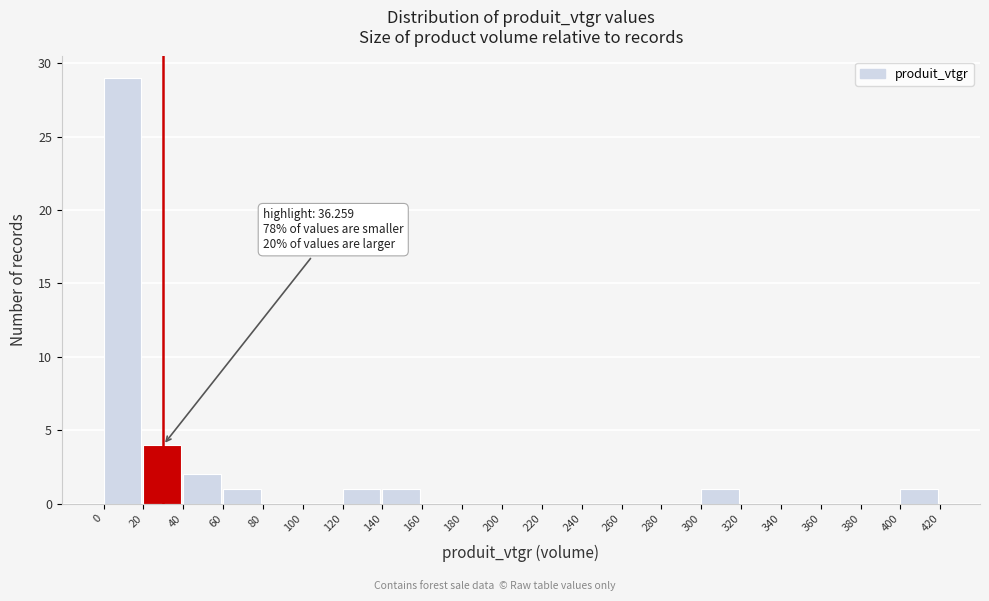

Over which range of the x-axis is the bar tallest?

0 to 20